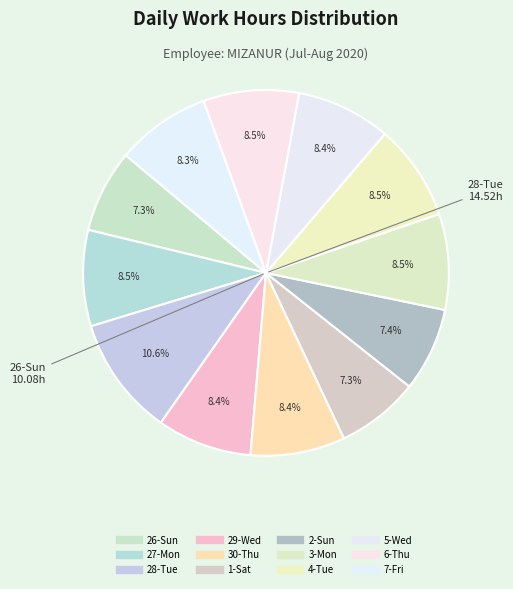

To the nearest percent, what is the average slice percentage?

8%